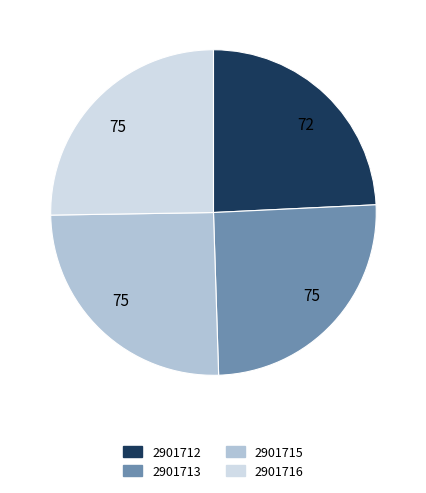

Is there any slice that represents more than half of the pie?

No